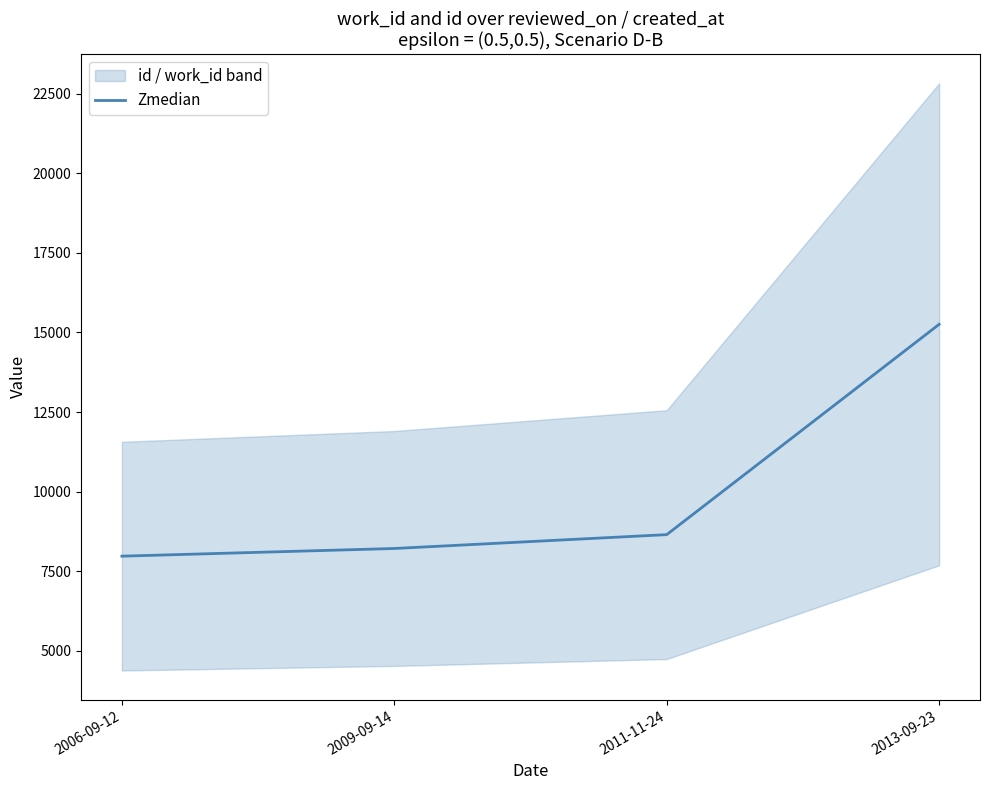

List the labels in order of value, smallest first.

2006-09-12, 2009-09-14, 2011-11-24, 2013-09-23